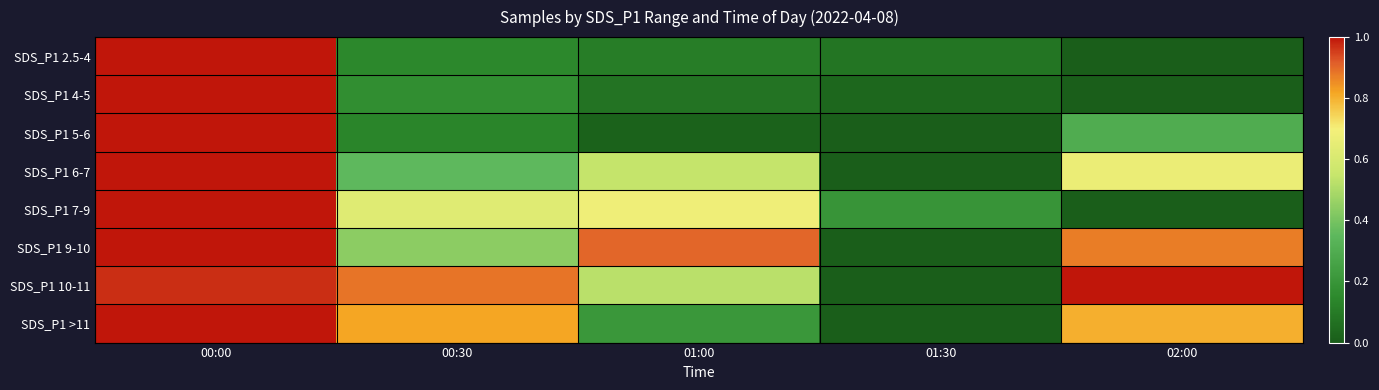

Which series has the largest range (max minus min)?

SDS_P1 2.5-4